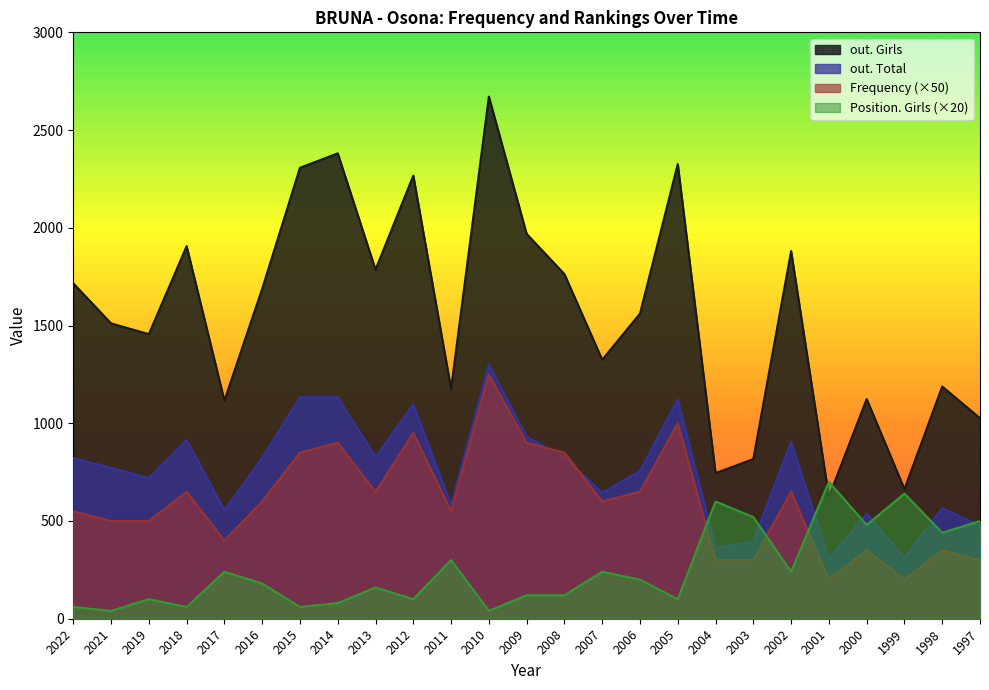

Which has a higher value, 2018 or 2022?

2018